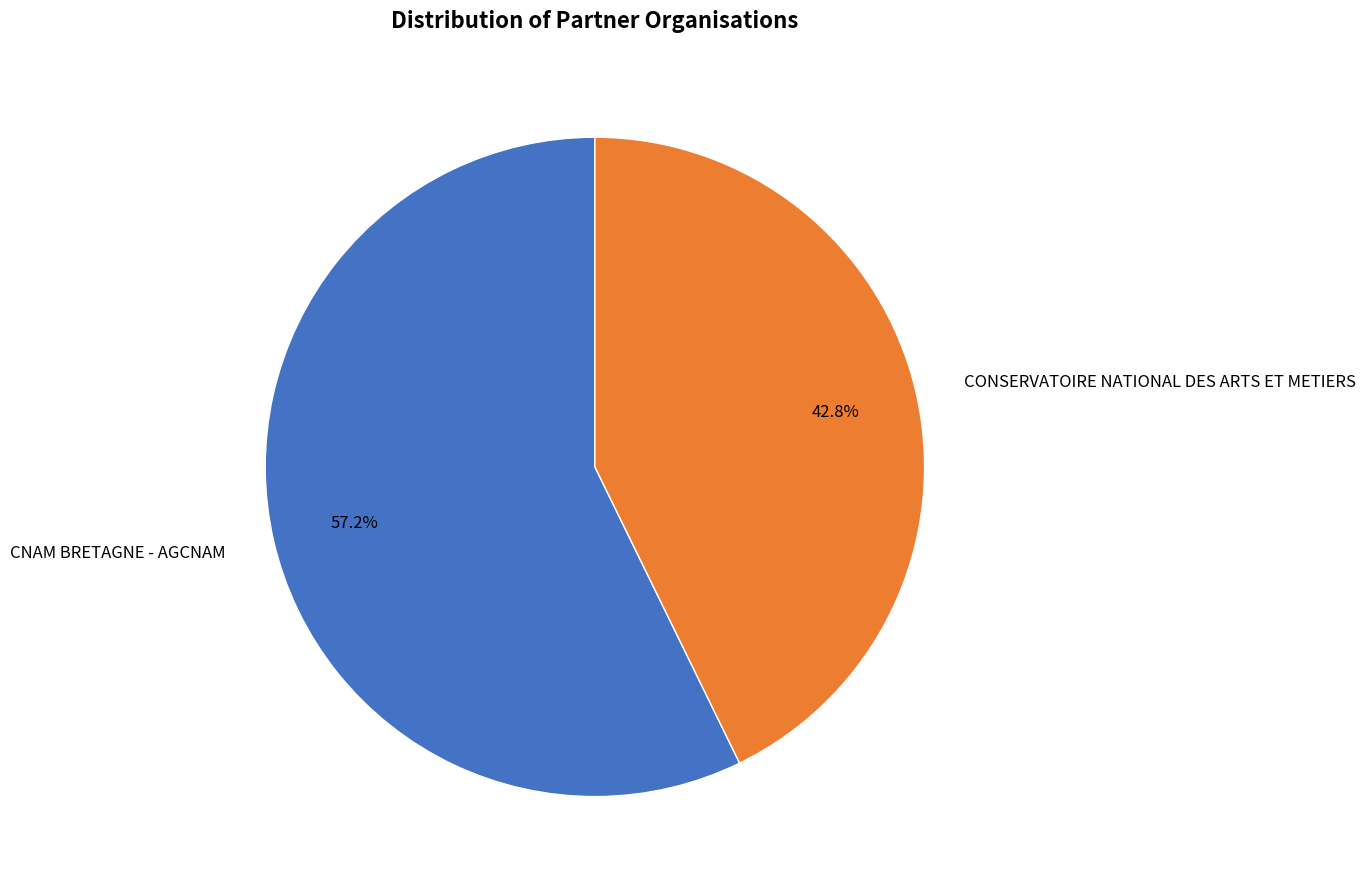

Which has a higher value, CNAM BRETAGNE - AGCNAM or CONSERVATOIRE NATIONAL DES ARTS ET METIERS?

CNAM BRETAGNE - AGCNAM